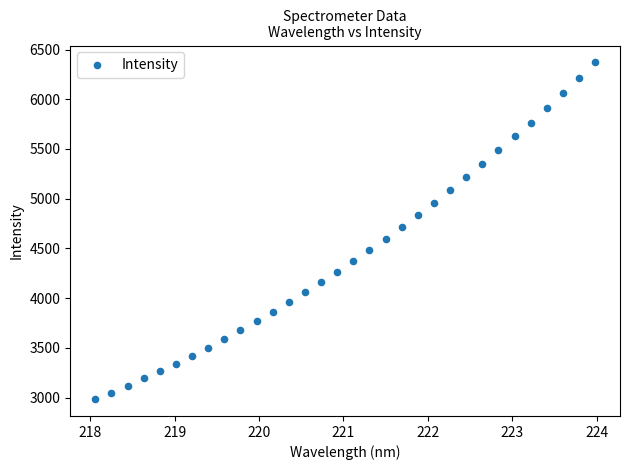

What is the range of Y values (max minus min)?

3386.9